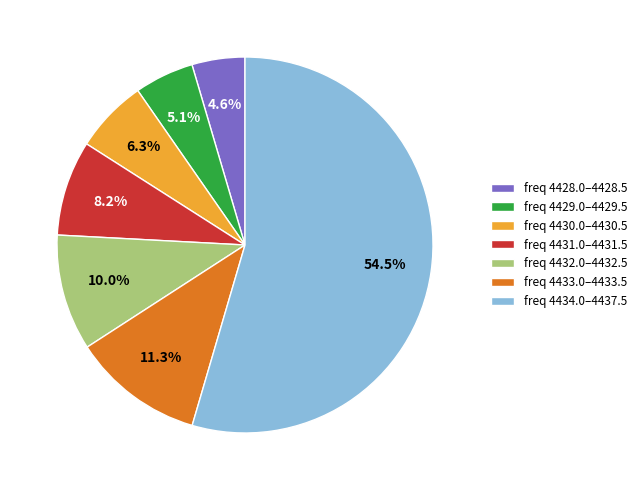

To the nearest percent, what is the average slice percentage?

14%